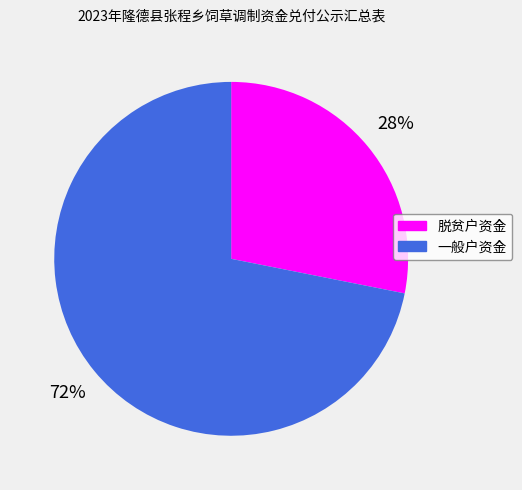

Count the number of slices in the pie.

2